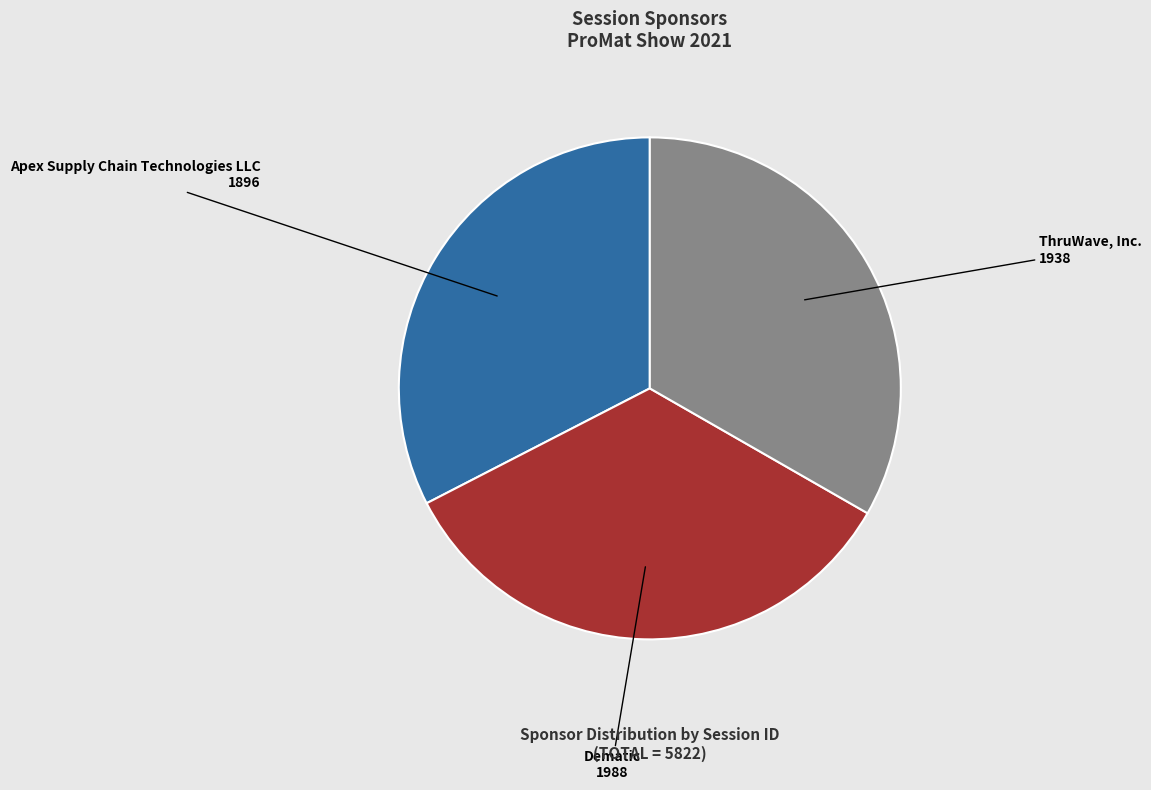

Is Dematic the majority of the pie?

No